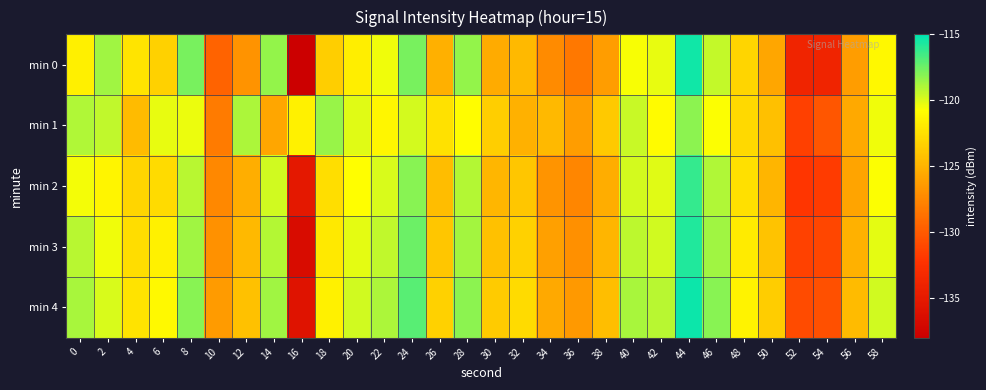

At which category is the sum across all series the highest?

44